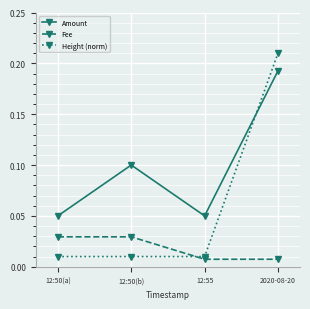

What is the label of the 3rd point from the right?

12:50(b)